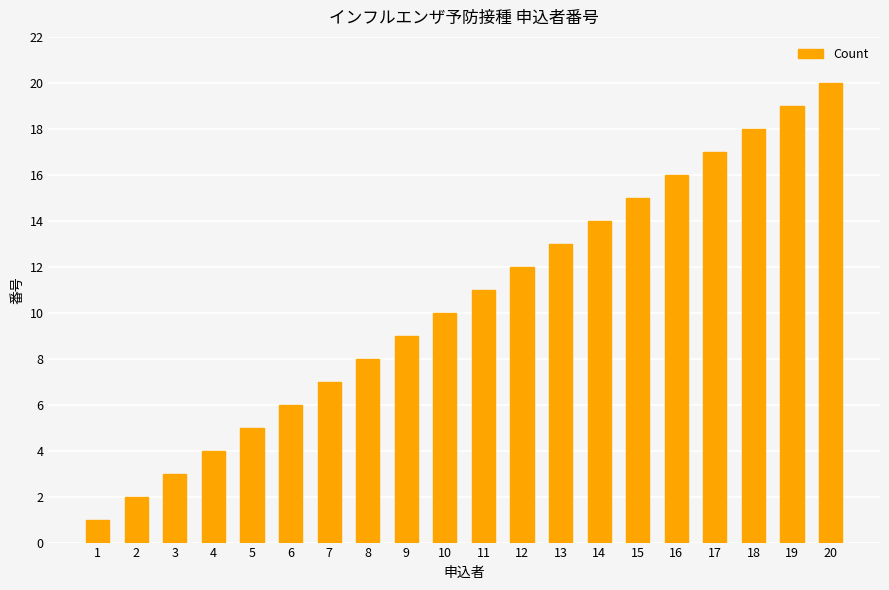

Reading right to left, extract all data points from this chart.

20=20	19=19	18=18	17=17	16=16	15=15	14=14	13=13	12=12	11=11	10=10	9=9	8=8	7=7	6=6	5=5	4=4	3=3	2=2	1=1